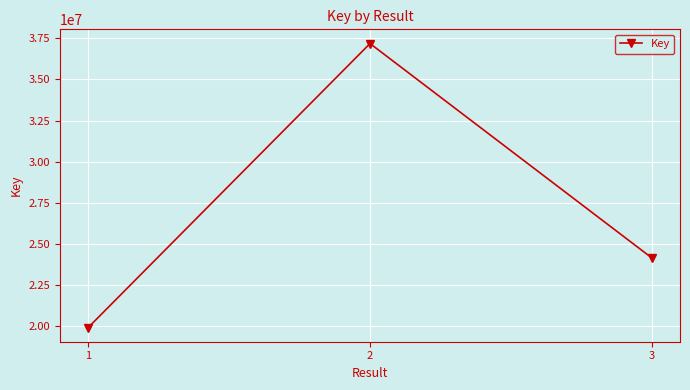

What is the minimum value shown in the chart?

19928114